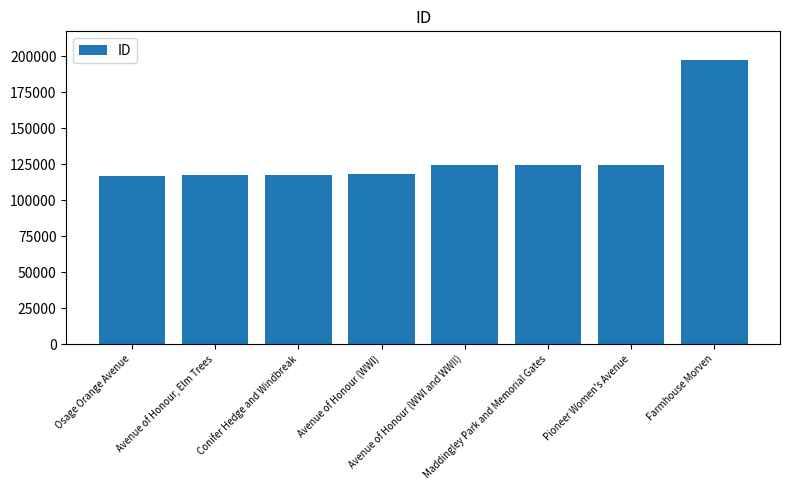

What is the sum of all values?

1040427